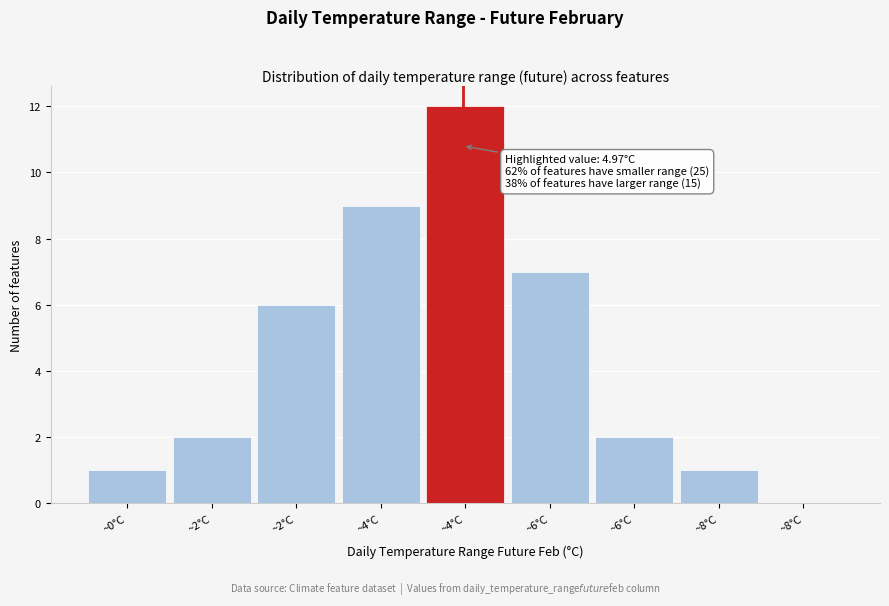

Count the number of categories in the chart.

9